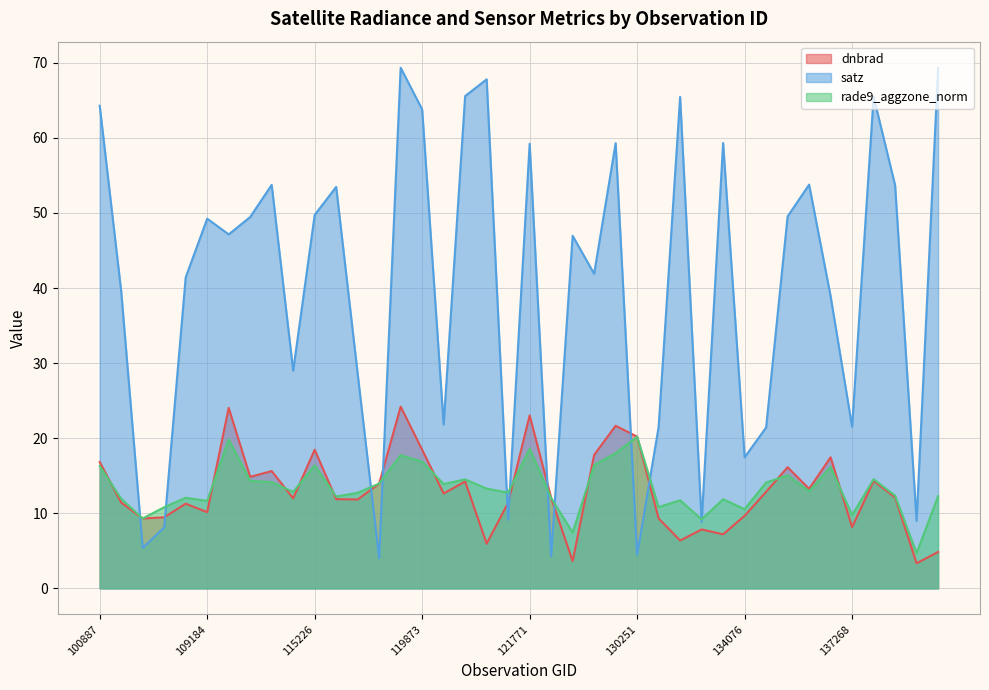

How many interior local peaks does the dnbrad series have?

12